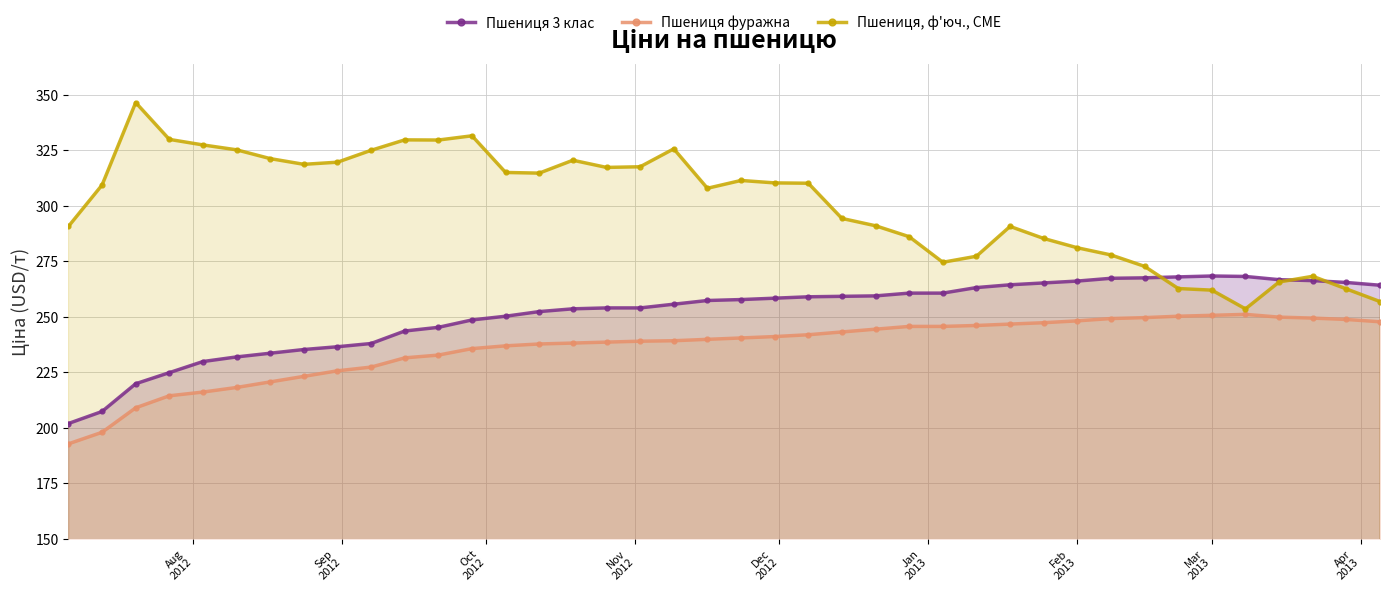

Which series has the widest spread of values?

Пшениця, ф'юч., CME